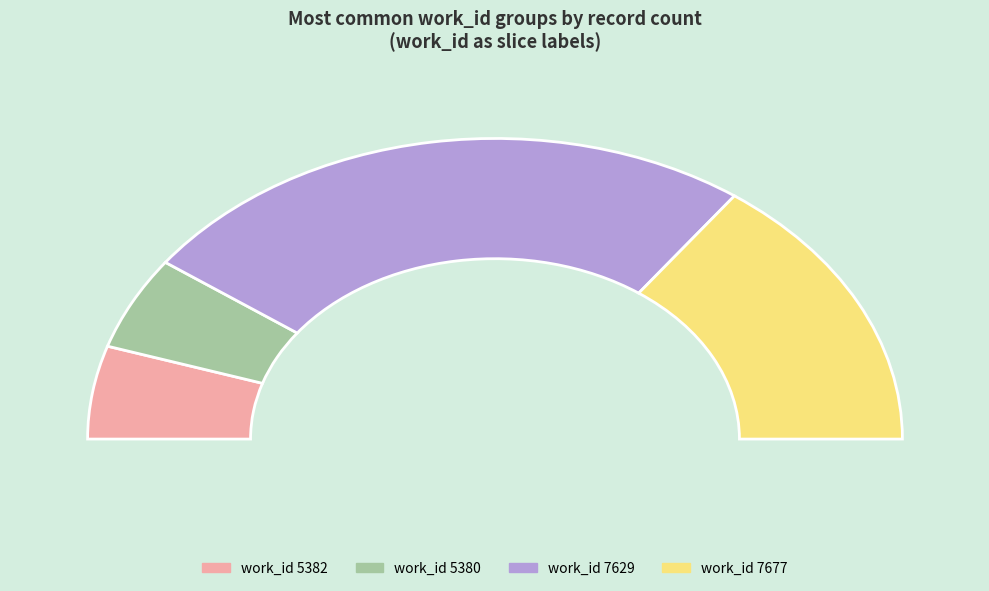

To the nearest percent, what is the average slice percentage?

25%